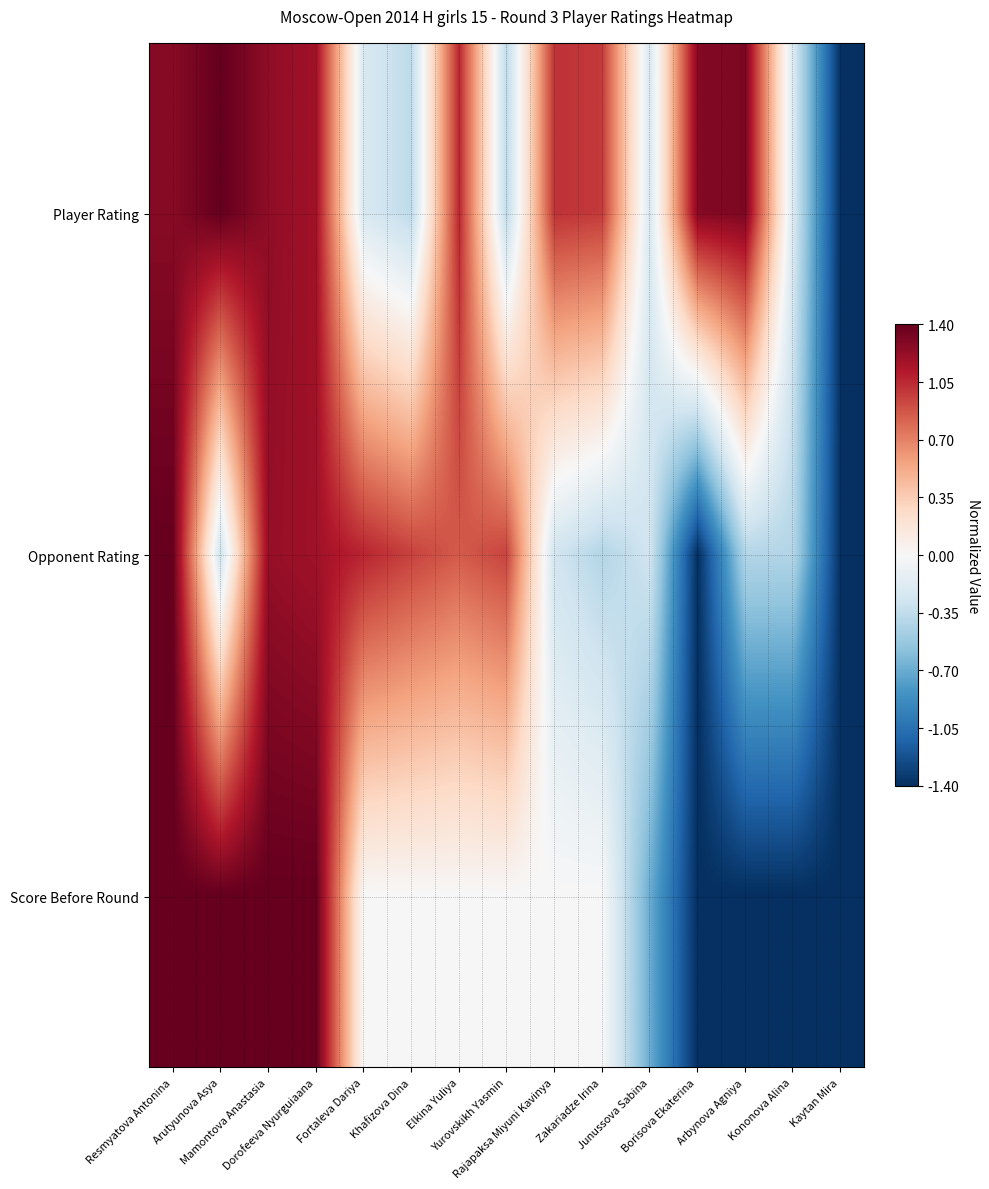

What is the total value across all series at Arbynova Agniya?

-0.5